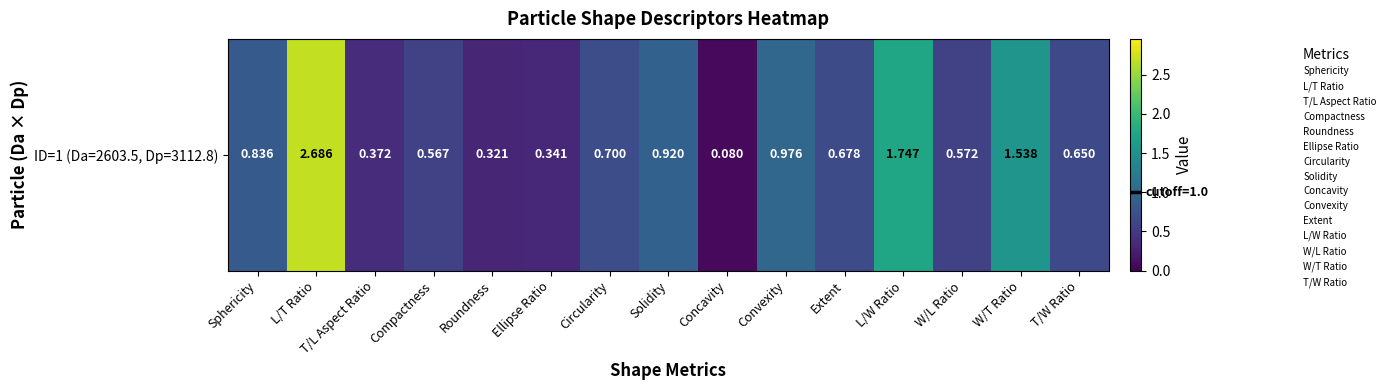

Rank the categories by value from highest to lowest.

L/T Ratio, L/W Ratio, W/T Ratio, Convexity, Solidity, Sphericity, Circularity, Extent, T/W Ratio, W/L Ratio, Compactness, T/L Aspect Ratio, Ellipse Ratio, Roundness, Concavity